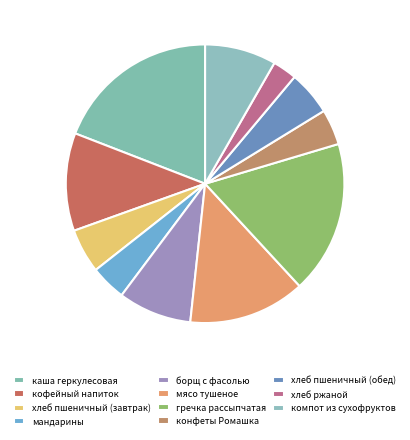

Combined, do кофейный напиток and хлеб ржаной account for over 50%?

No